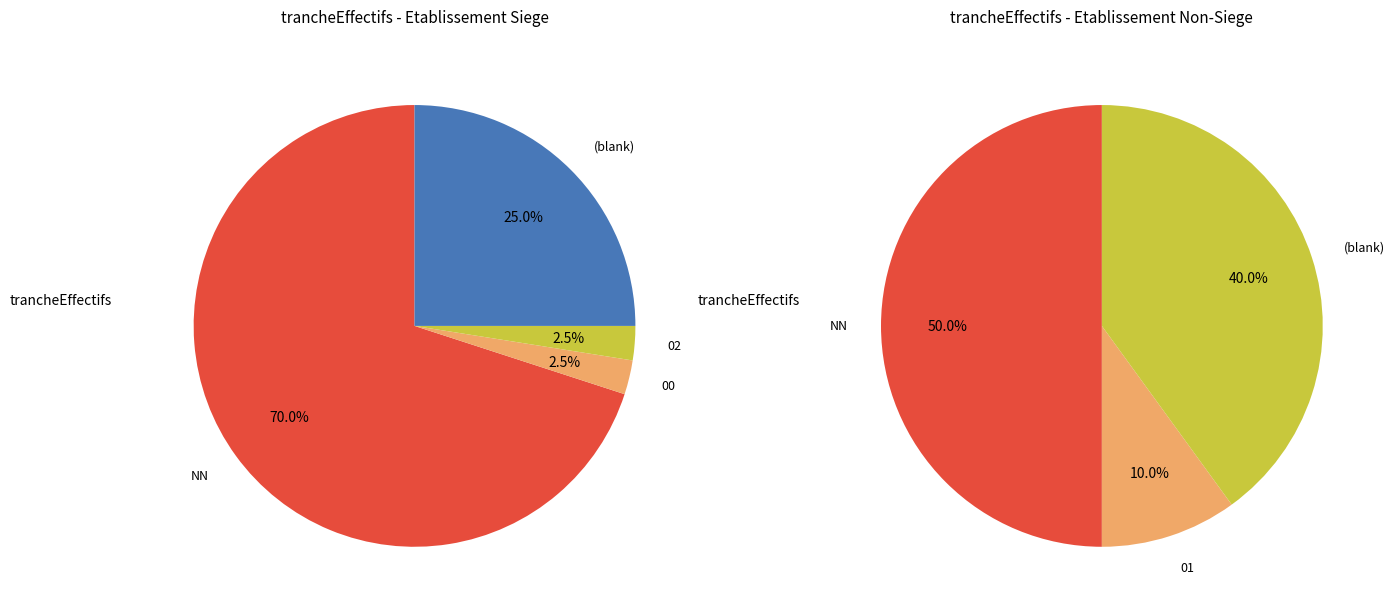

How many slices are in this pie chart?

5